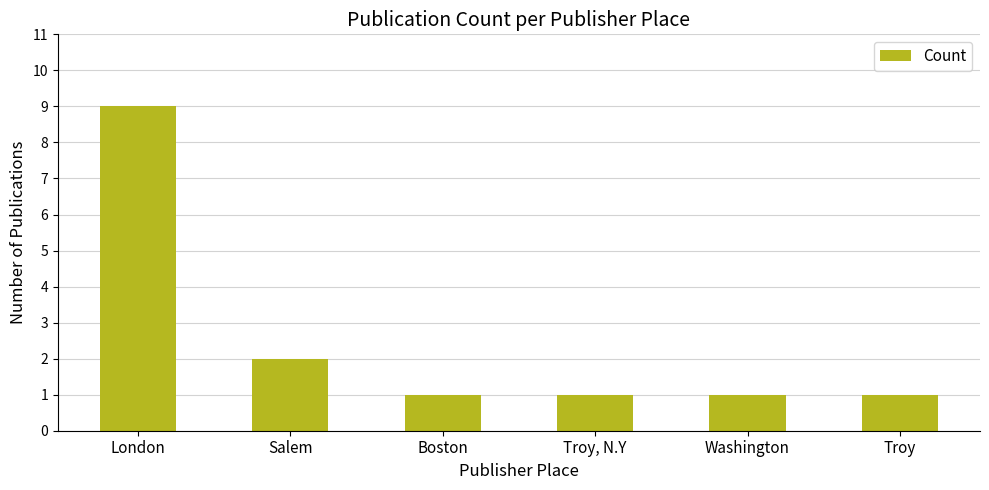

The value at Troy is 1. True or false?

True